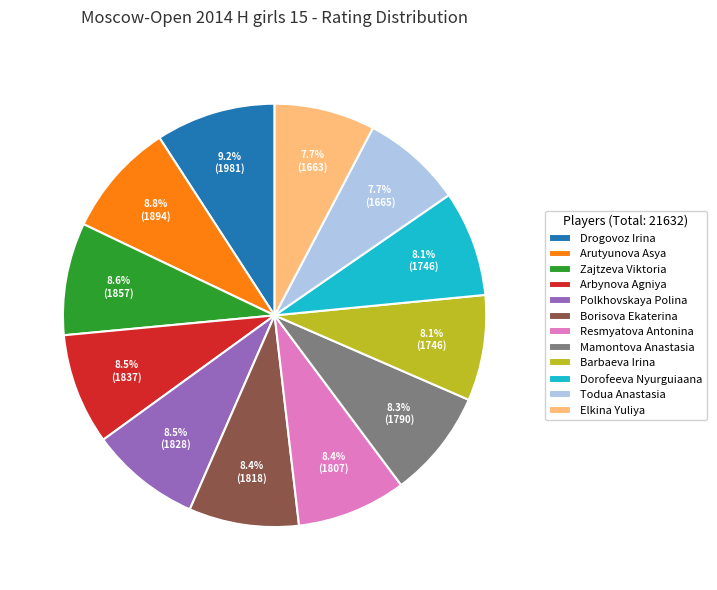

To the nearest percent, what is the difference between the Elkina Yuliya and Drogovoz Irina slice percentages?

1%